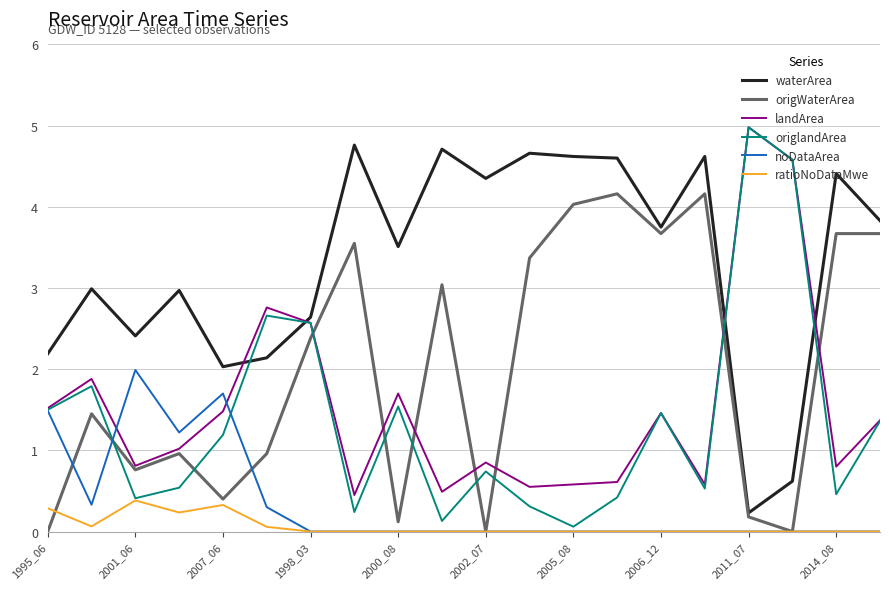

Which series has the largest total across all categories?

waterArea